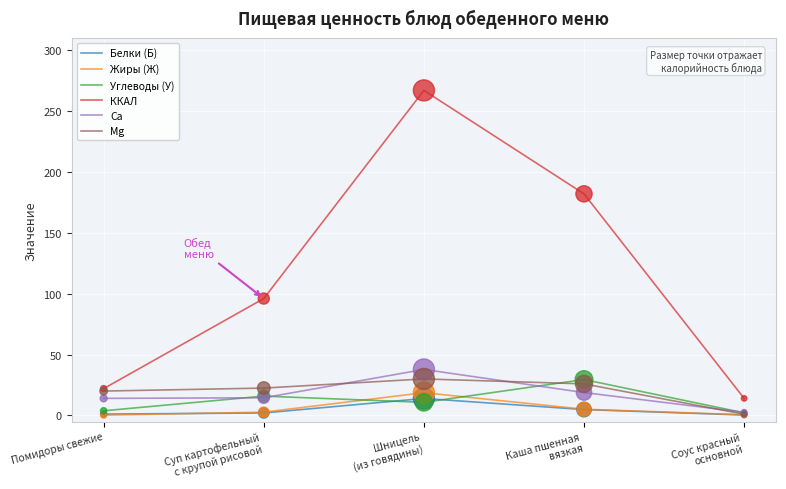

What are all the series names shown in the legend?

Белки (Б), Жиры (Ж), Углеводы (У), ККАЛ, Ca, Mg